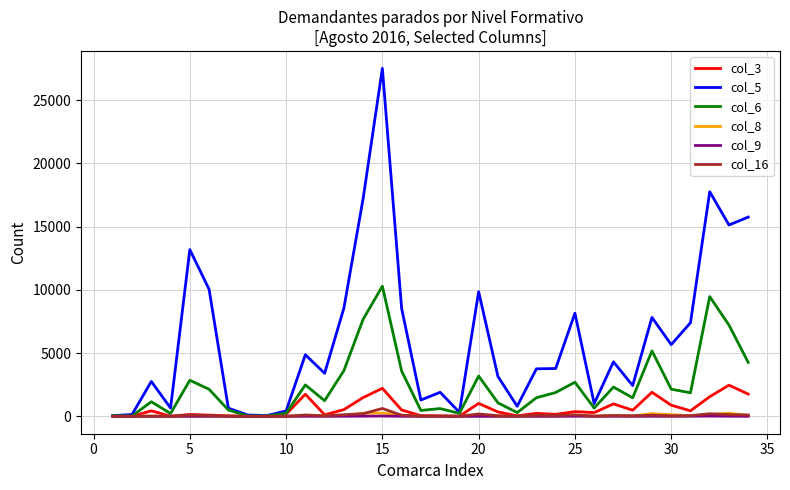

Which series has the widest spread of values?

col_5